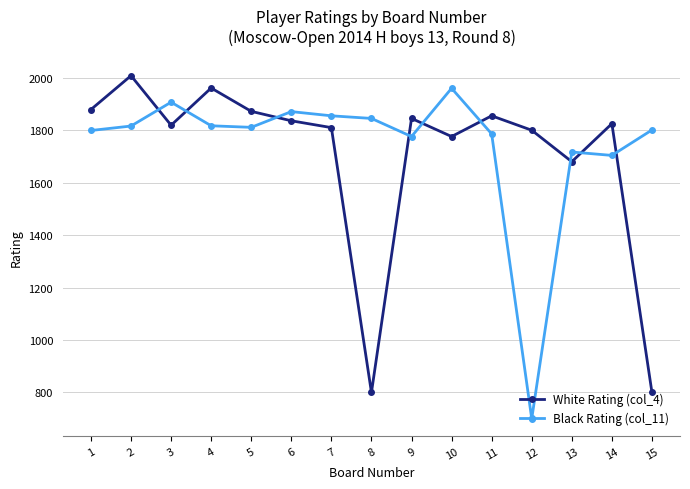

What is the difference between the highest and lowest values at 11?

69